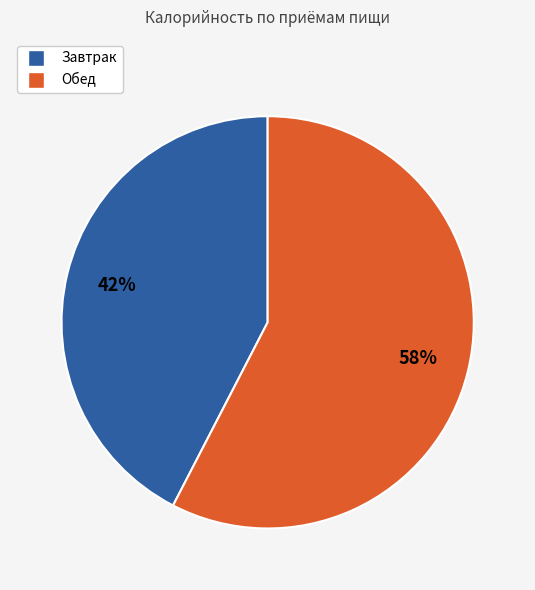

Is there any slice that represents more than half of the pie?

Yes